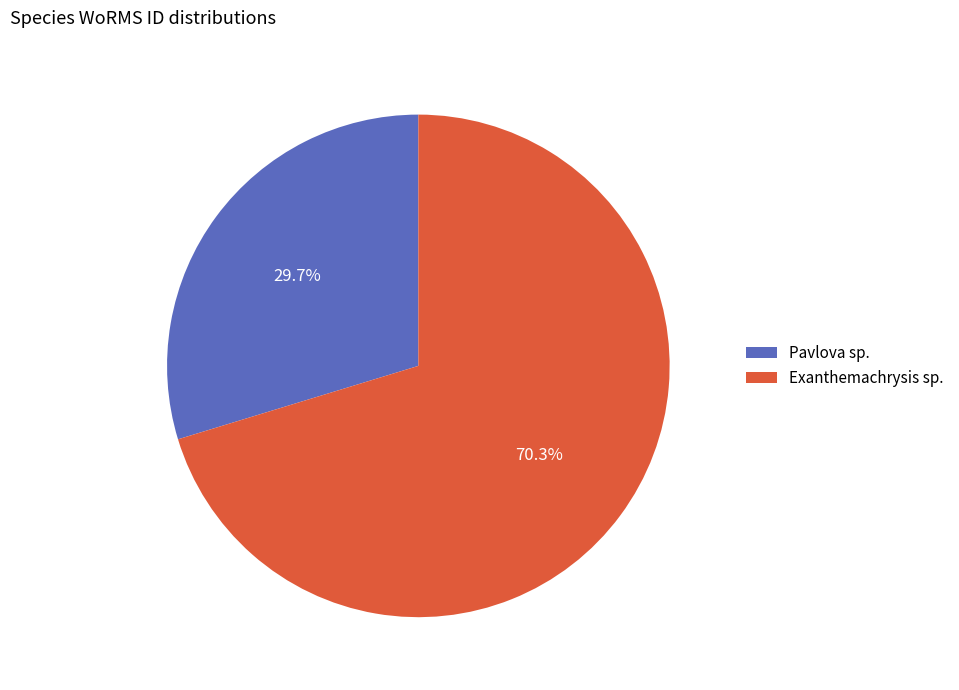

Combined, what portion of the pie is Exanthemachrysis sp. and Pavlova sp.?

100.0%